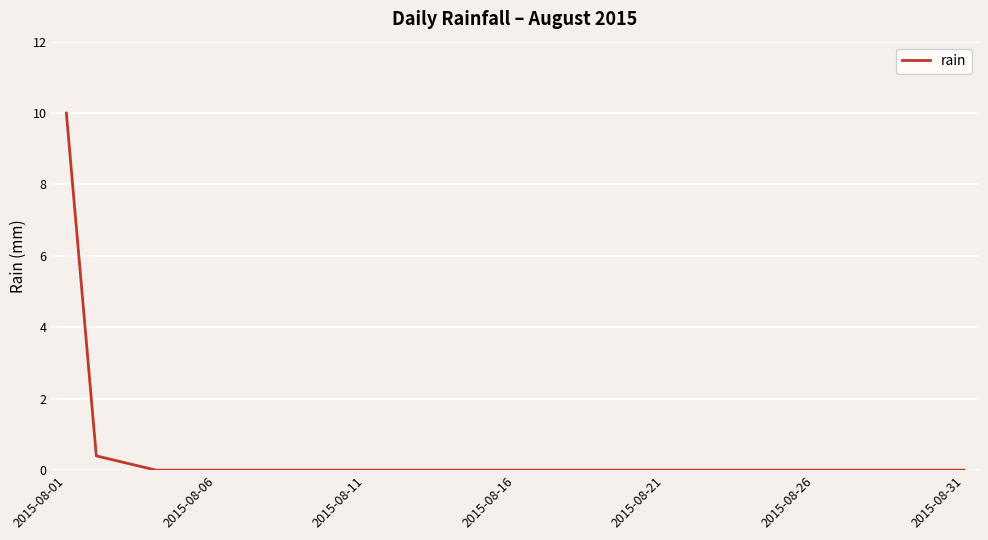

What is the greatest value displayed?

10.0